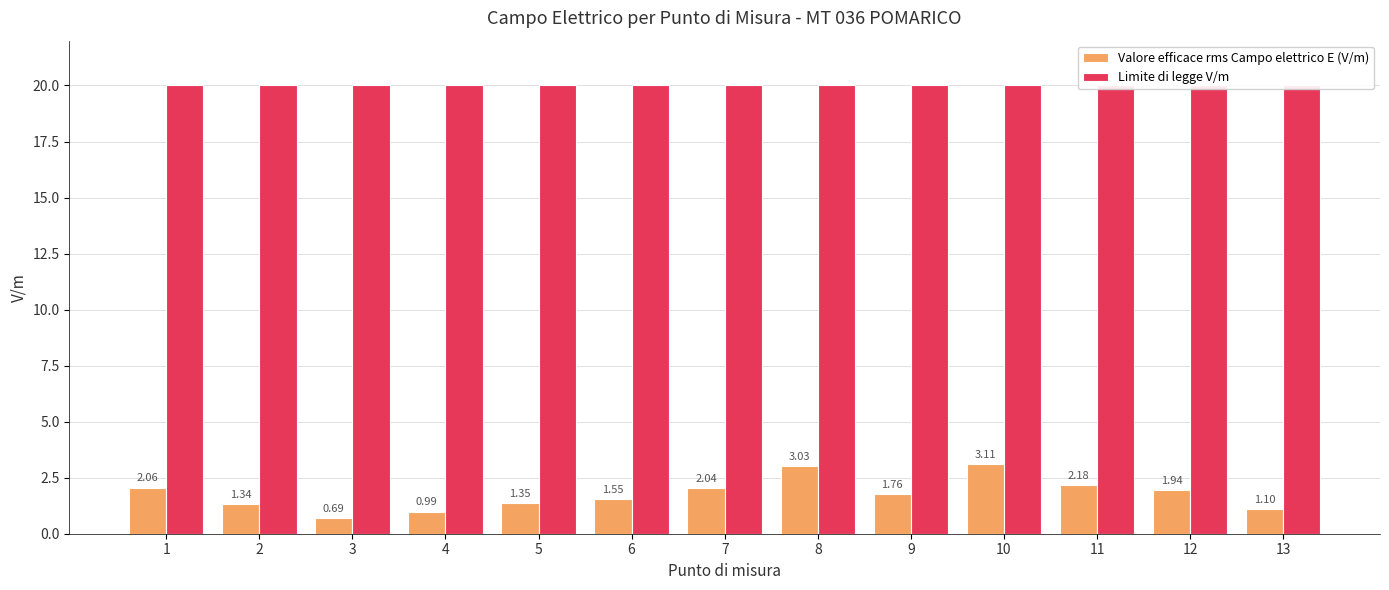

At which category does the chart reach its minimum across all series?

3